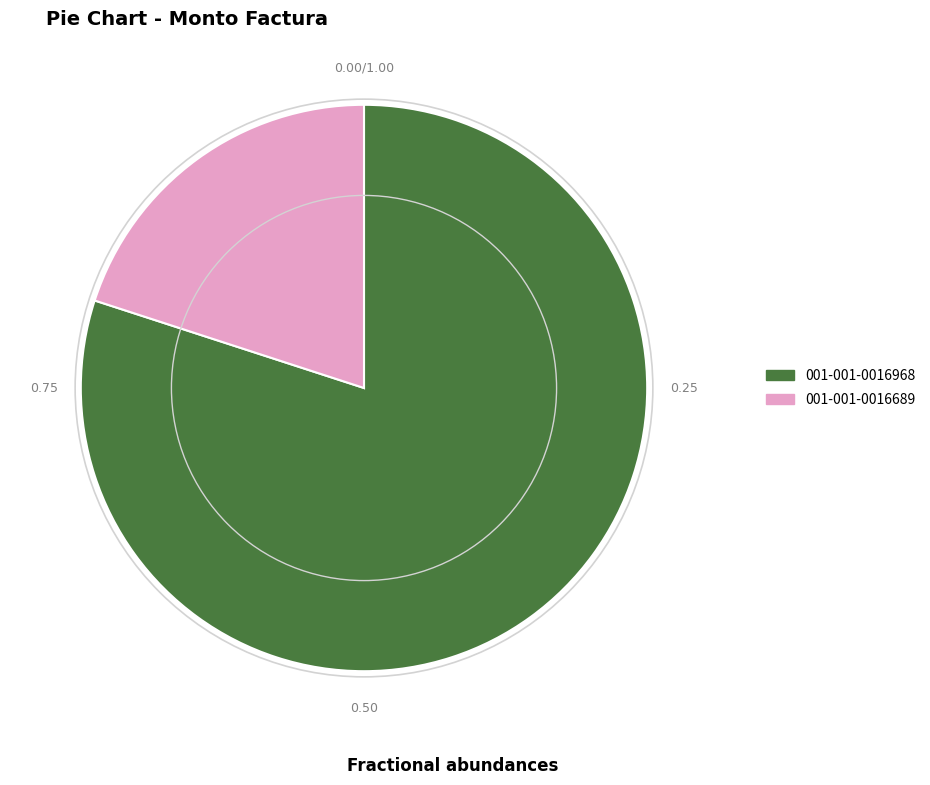

Count the number of slices in the pie.

2